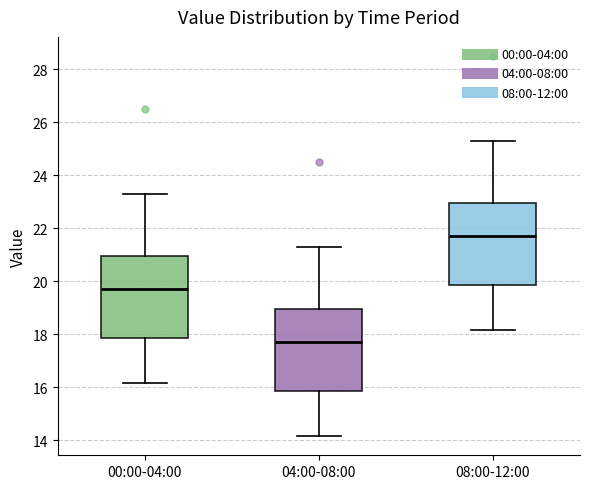

Reading left to right, read every box against the y-axis: the position of its median line, the range the box covers, and the ends of its whiskers. The values are not printed on the chart, so give them approximately, as read against the axis.

00:00-04:00: median 19.8, box 17.8 to 21.0, whiskers 16.2 to 23.4
04:00-08:00: median 17.8, box 15.8 to 19.0, whiskers 14.2 to 21.4
08:00-12:00: median 21.8, box 19.8 to 23.0, whiskers 18.2 to 25.4